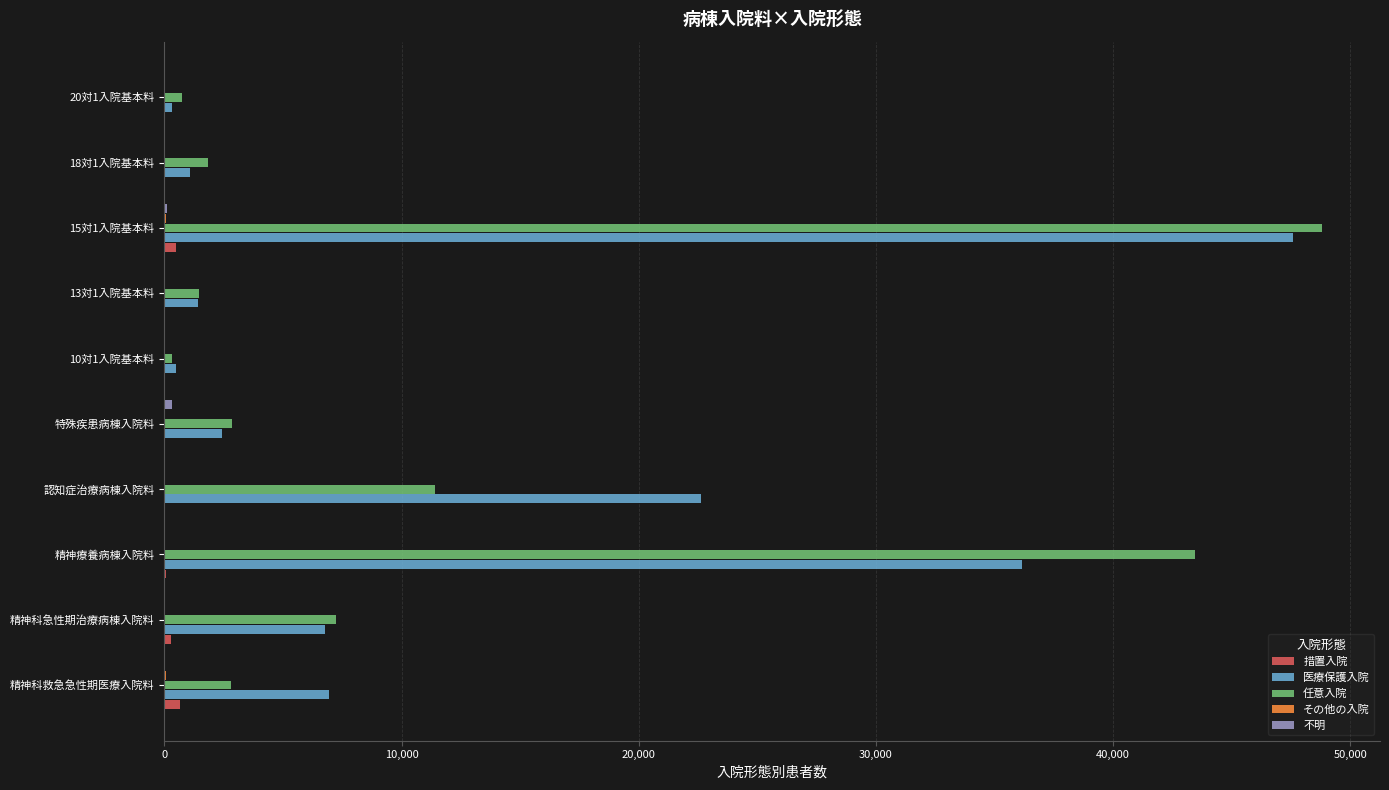

At which category is the sum across all series the highest?

15対1入院基本料